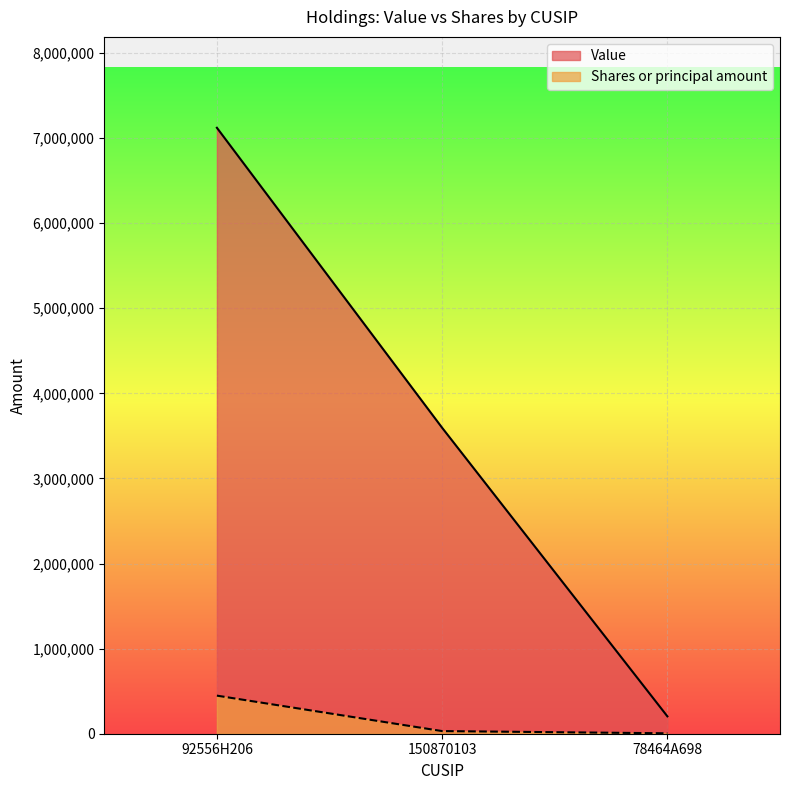

The Shares or principal amount series shows 245932 at 92556H206. True or false?

False